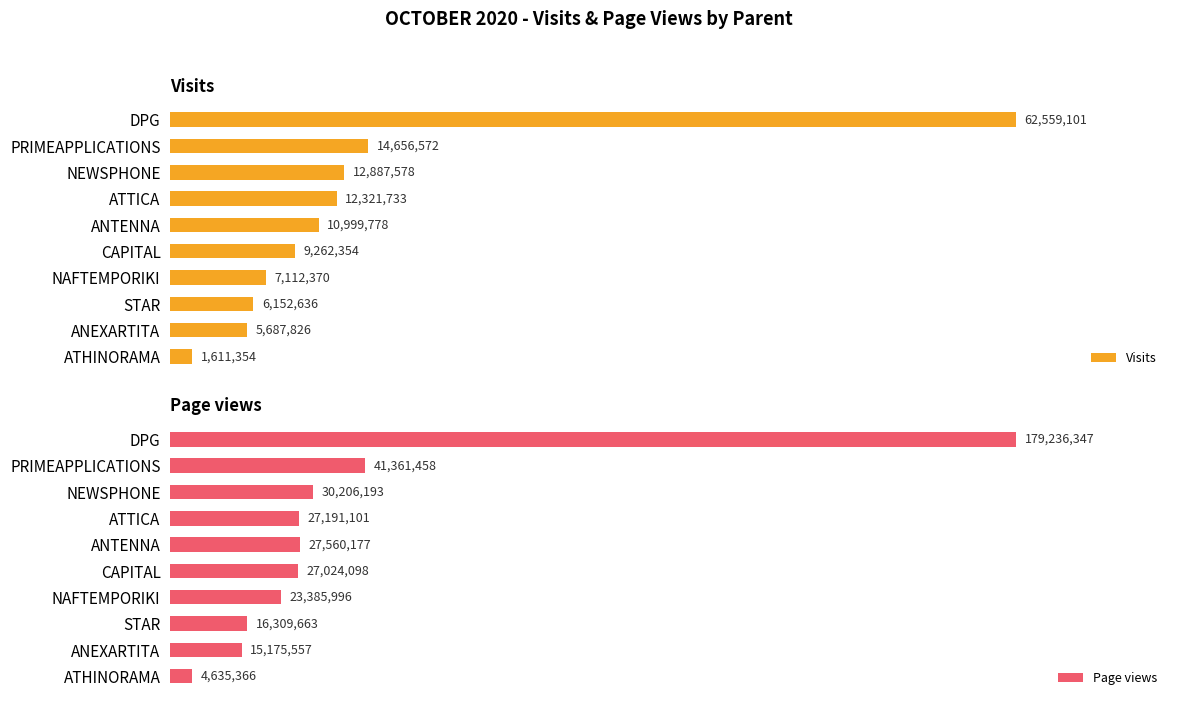

At which label is Page views closest to 91935856?

PRIMEAPPLICATIONS